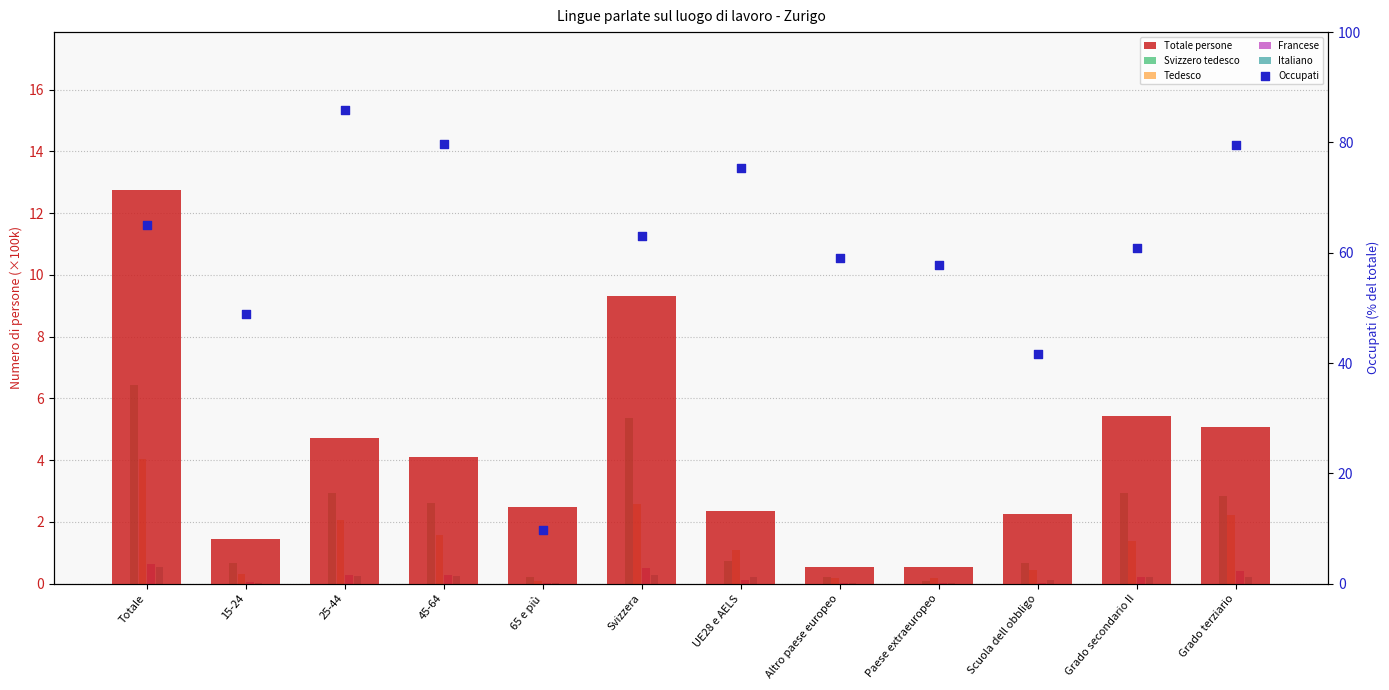

Which series reaches the minimum Y coordinate?

Francese